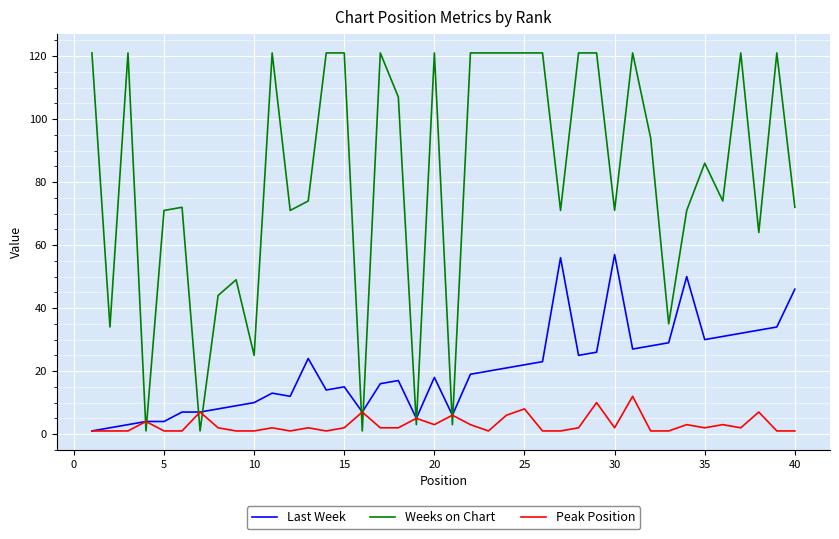

Rank the series by their maximum value, from lowest to highest.

Peak Position, Last Week, Weeks on Chart